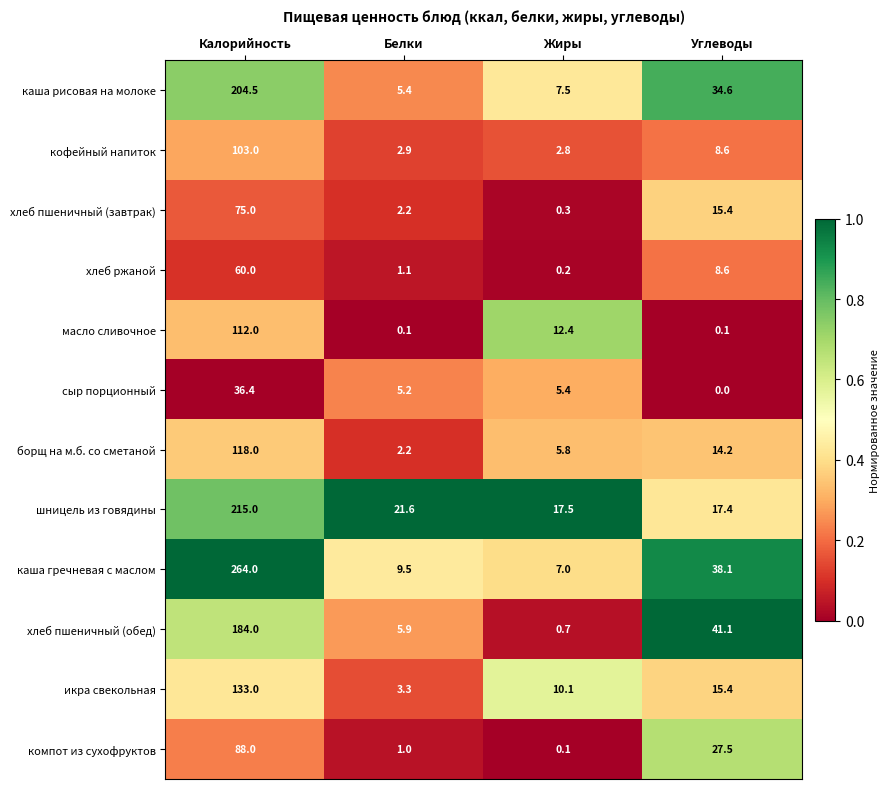

The value of шницель из говядины at Жиры is 17.5. True or false?

True